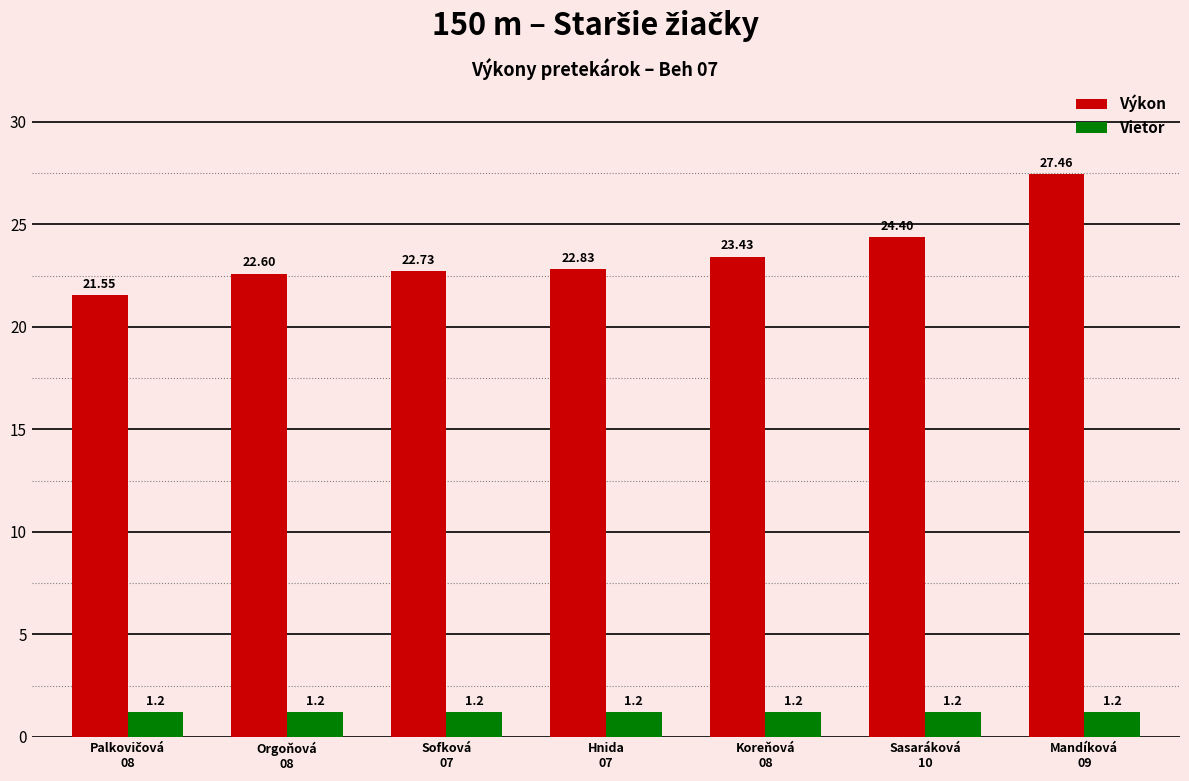

What is the average value of the Výkon series?

23.6